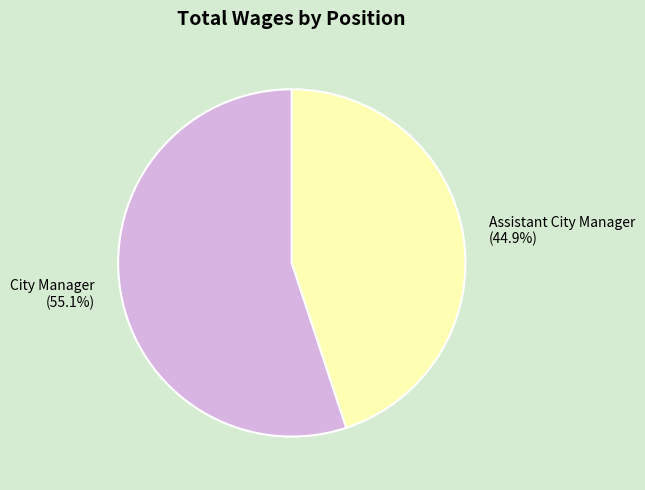

To the nearest percent, what portion does Assistant City Manager represent?

45%